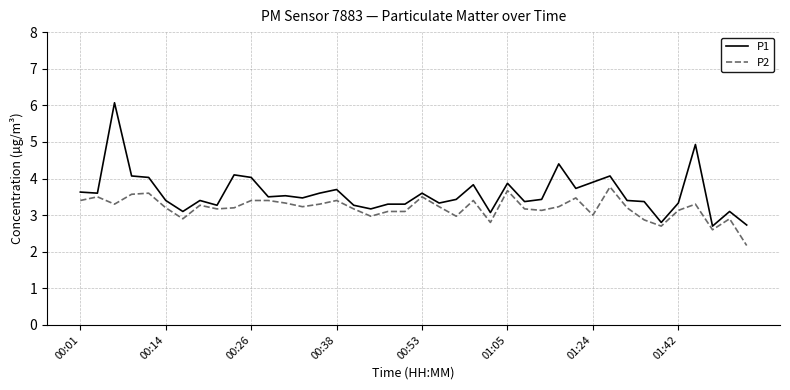

Which series has the largest range (max minus min)?

P1